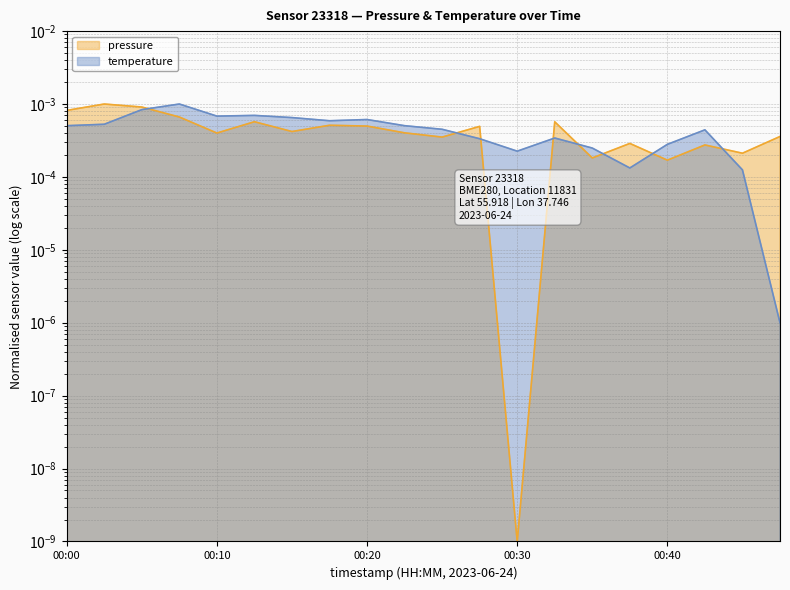

List the labels in order of pressure value, smallest first.

00:30, 00:40, 00:35, 00:45, 00:42, 00:37, 00:25, 00:47, 00:10, 00:23, 00:15, 00:27, 00:20, 00:18, 00:32, 00:13, 00:08, 00:00, 00:05, 00:03